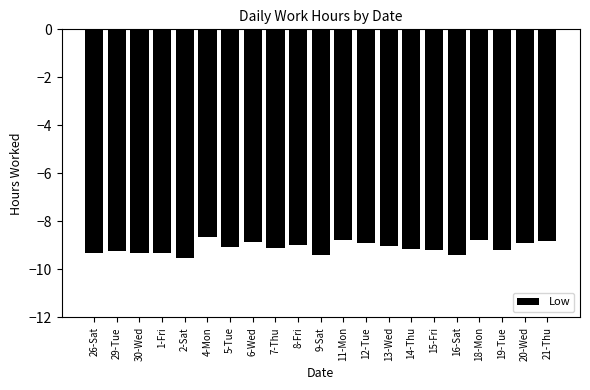

What is the label of the 11th bar from the left?

9-Sat